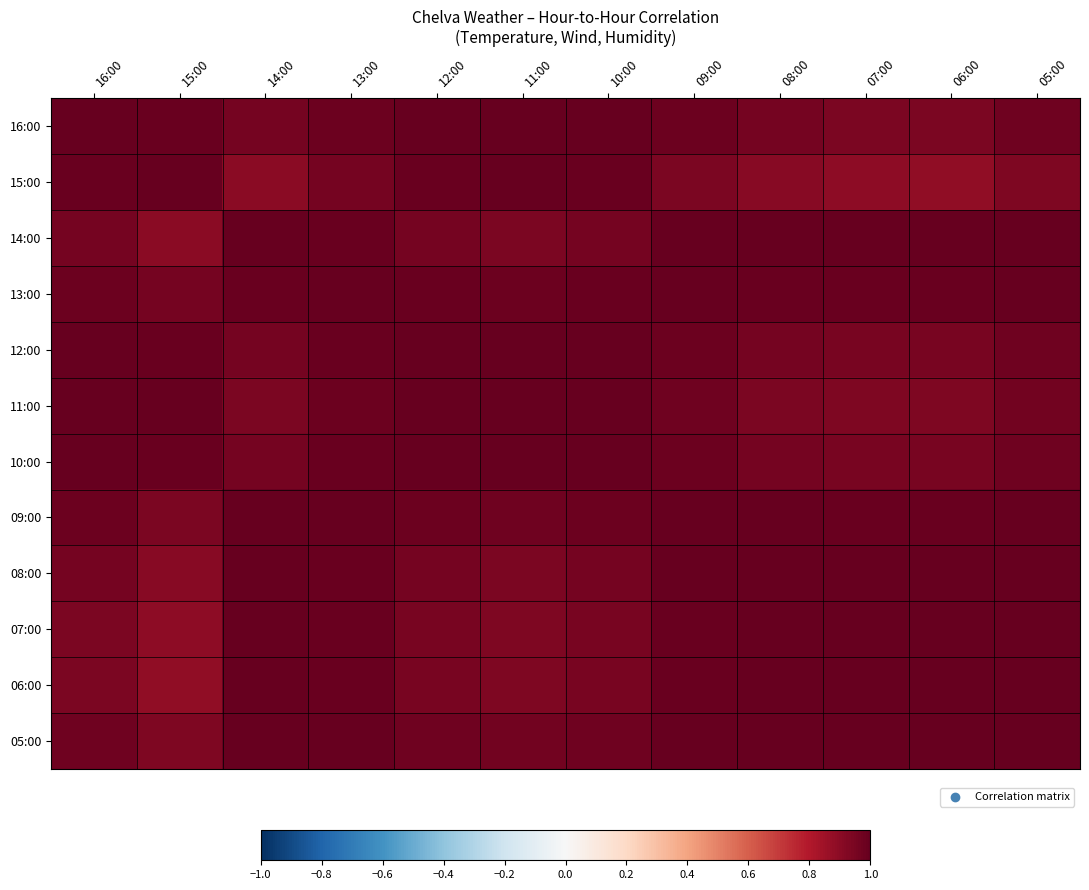

At which category is the sum across all series the highest?

13:00